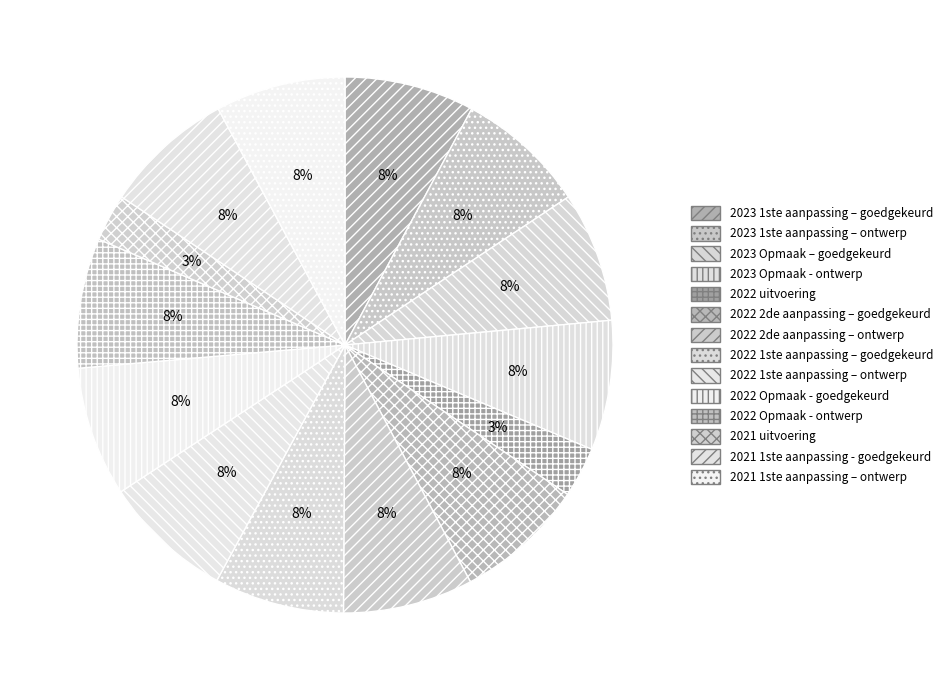

Which slice is the largest?

2023 1ste aanpassing – goedgekeurd